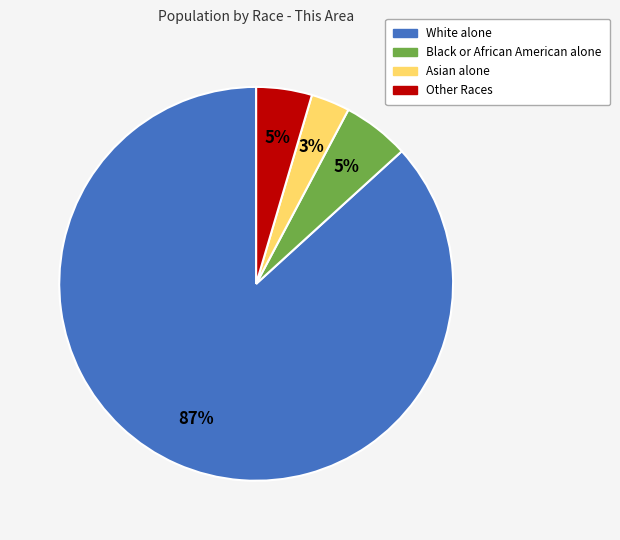

Combined, do Black or African American alone and Other Races account for over 50%?

No